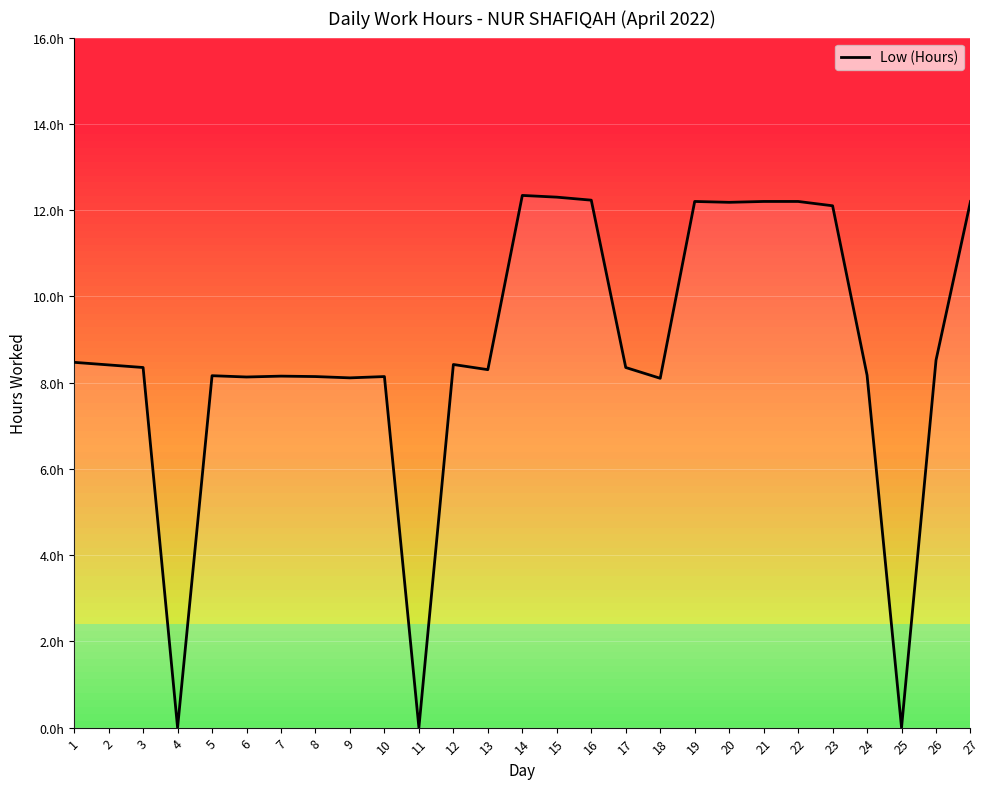

How many points are higher than both their immediate neighbors (excluding endpoints)?

6